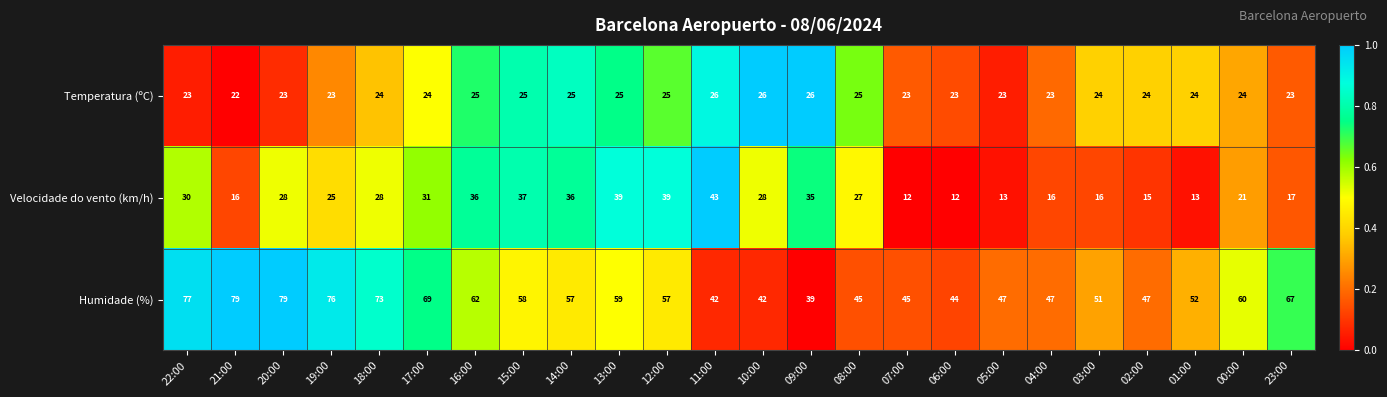

What is the difference between the highest and lowest values at 09:00?

13